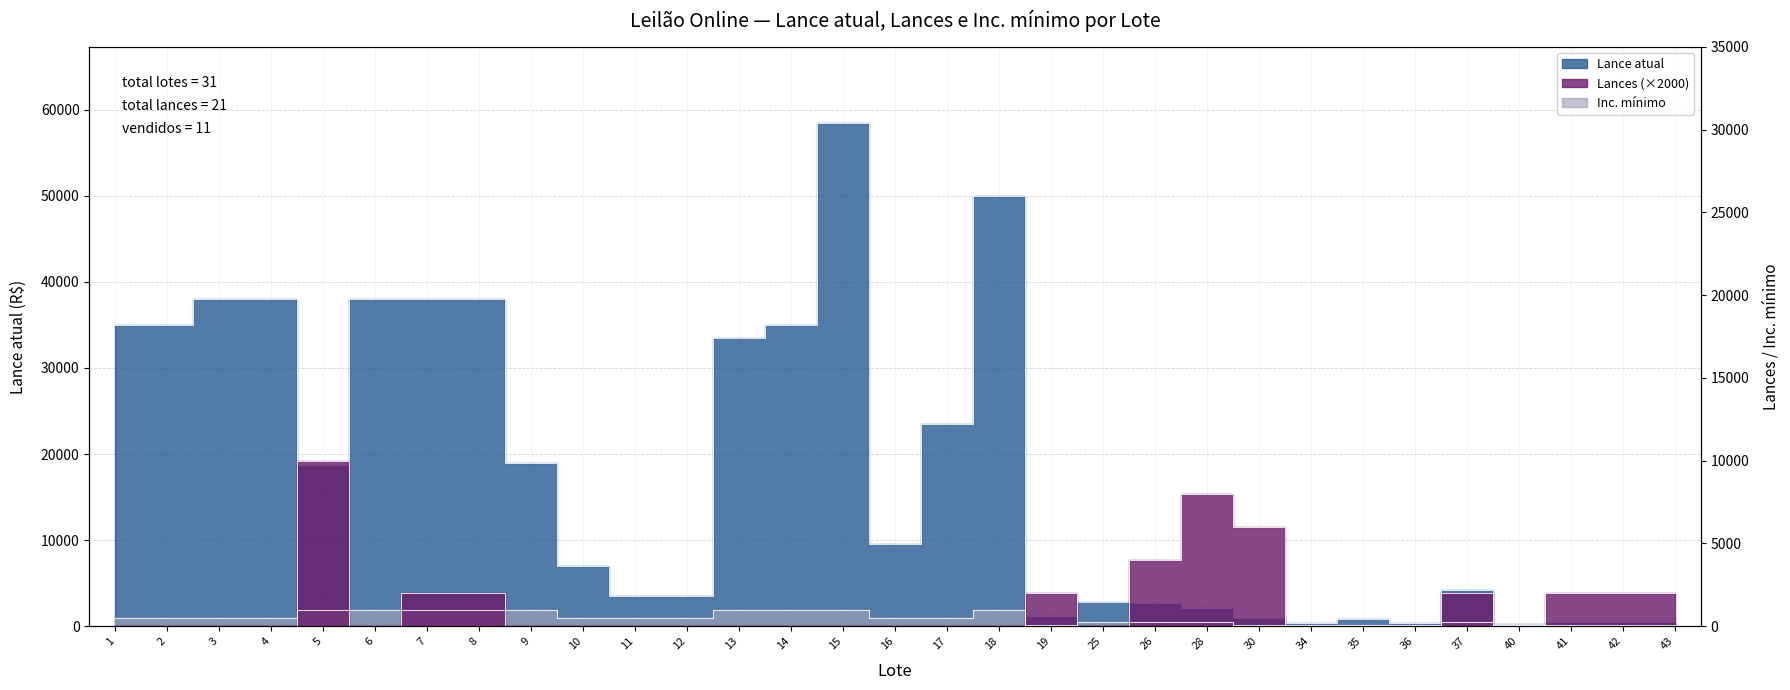

What is the average value of the Lance atual series?

17390